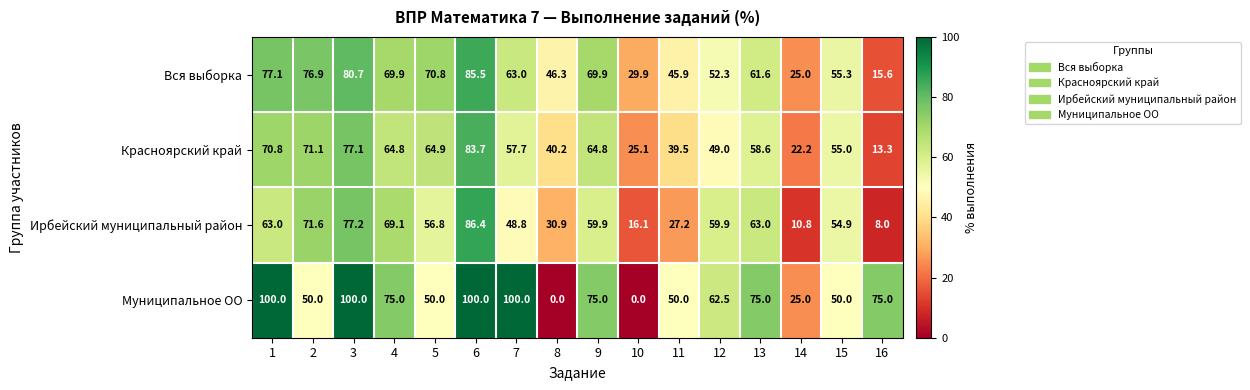

What is the difference between the Красноярский край values at 14 and 1?

48.6